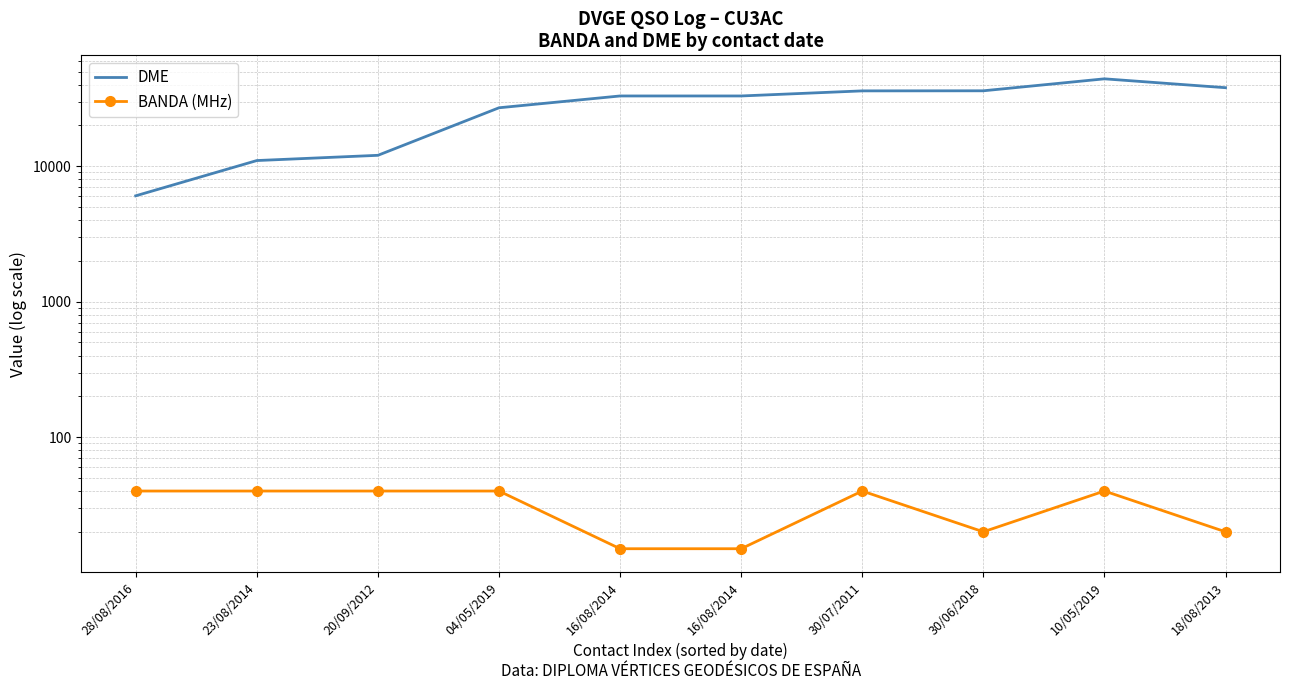

At which label is DME closest to 25120?

04/05/2019